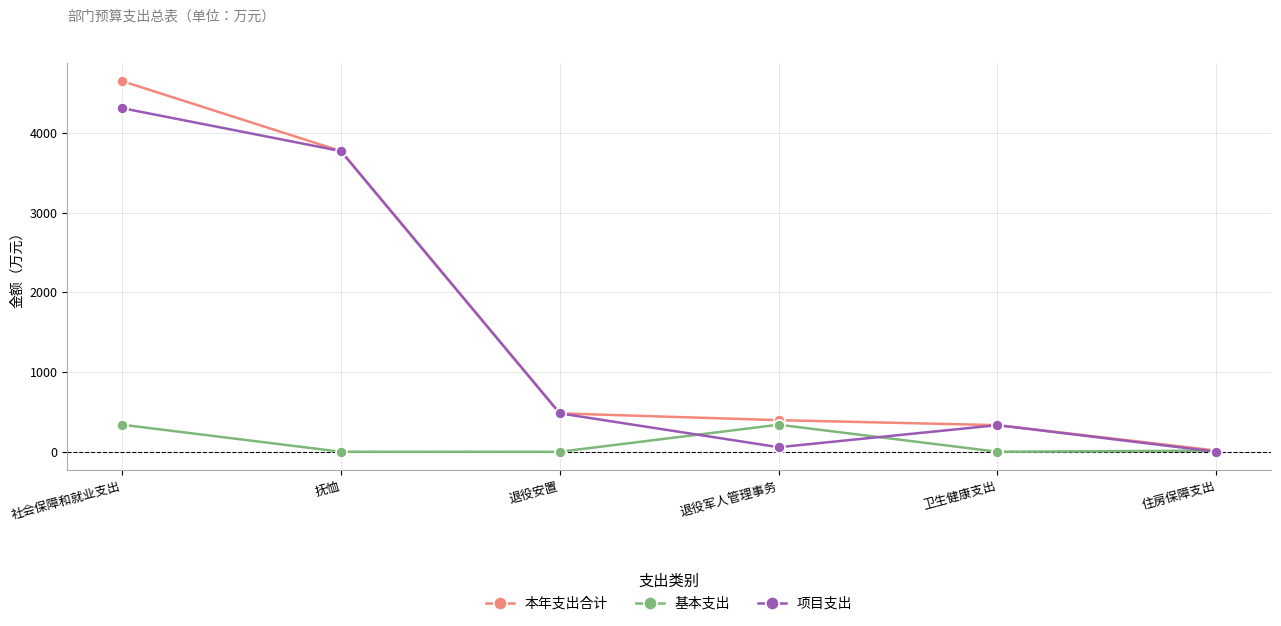

Which series has the largest range (max minus min)?

本年支出合计